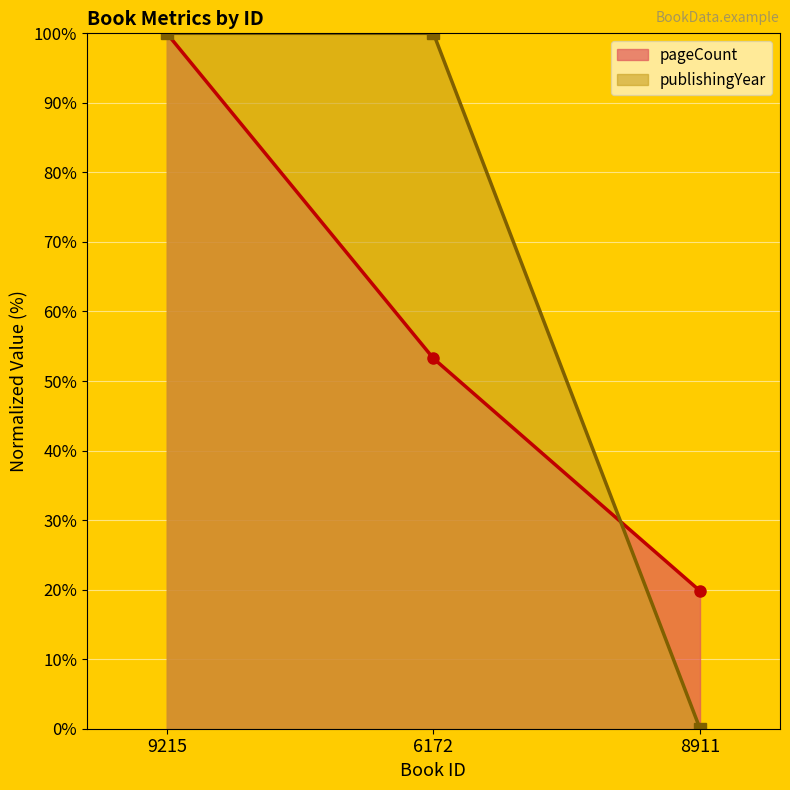

Reading left to right, list all the values displayed in this chart.

pageCount: 100.0	53.3	19.8
publishingYear: 100.0	100.0	0.0